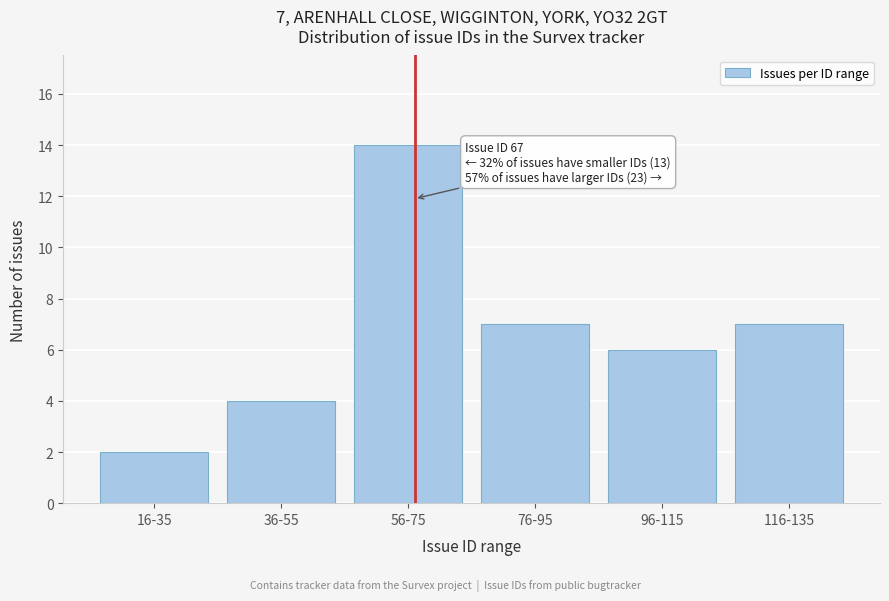

Reading right to left, extract all data points from this chart.

116-135=7	96-115=6	76-95=7	56-75=14	36-55=4	16-35=2